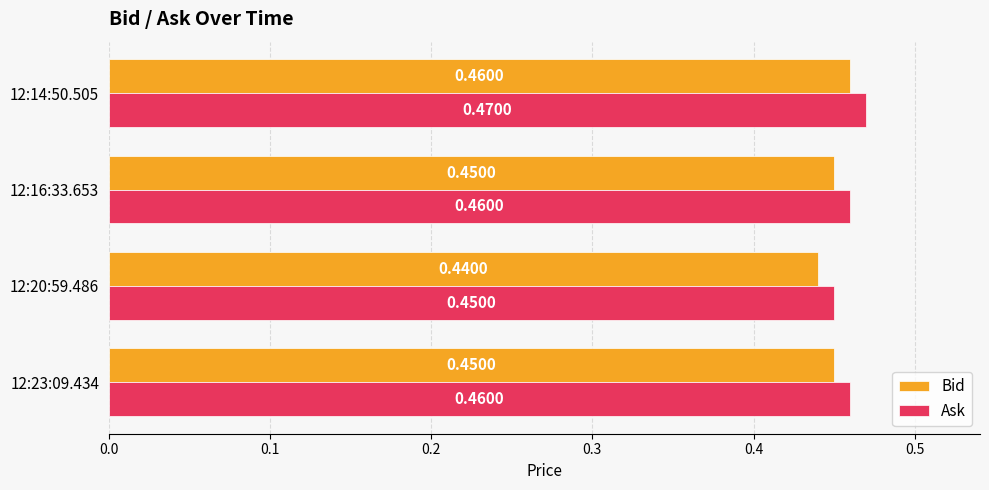

What is the sum of the Ask values at 12:16:33.653 and 12:23:09.434?

0.9